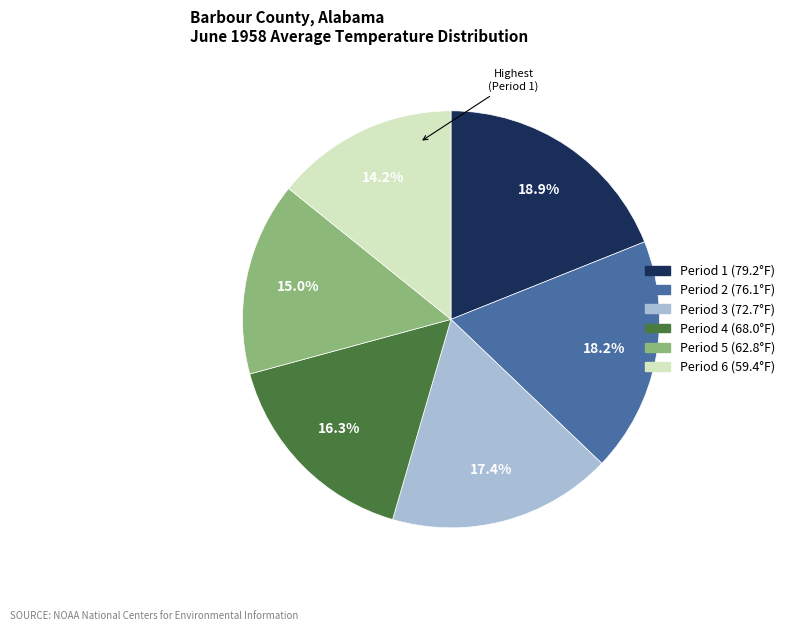

To the nearest percent, what is the difference between the largest and smallest slice percentages?

5%